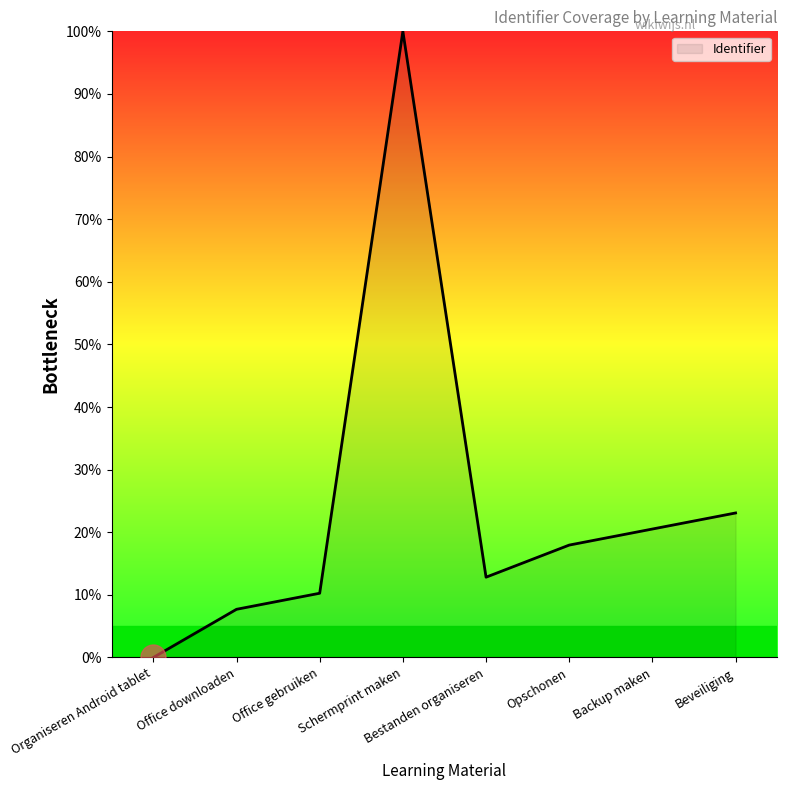

What is the sum of all values?

192.3